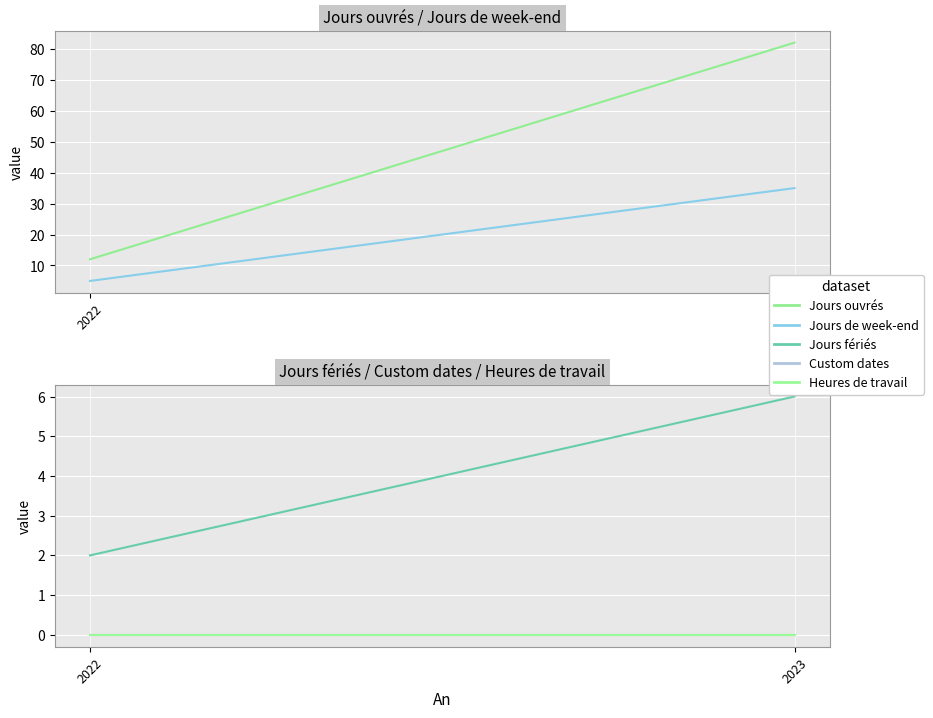

Rank the series by their maximum value, from lowest to highest.

Custom dates, Heures de travail, Jours fériés, Jours de week-end, Jours ouvrés